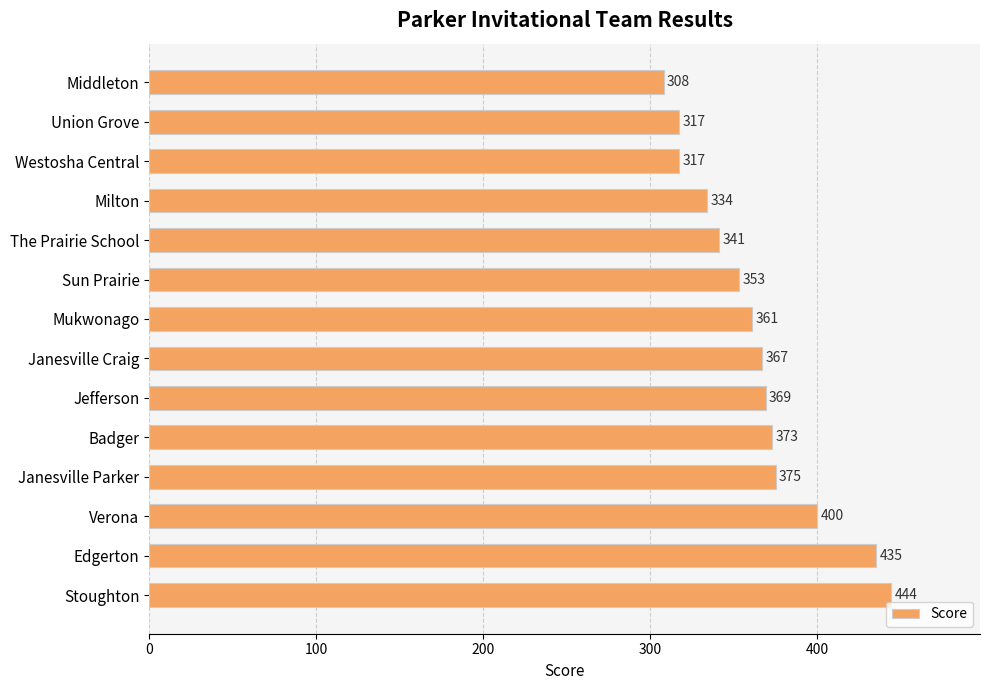

What is the maximum value shown in the chart?

444